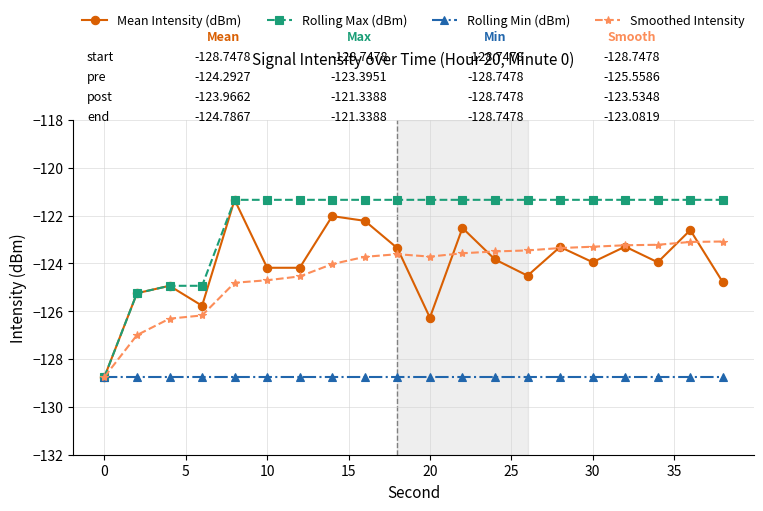

How many interior local valleys does the Mean Intensity (dBm) series have?

6